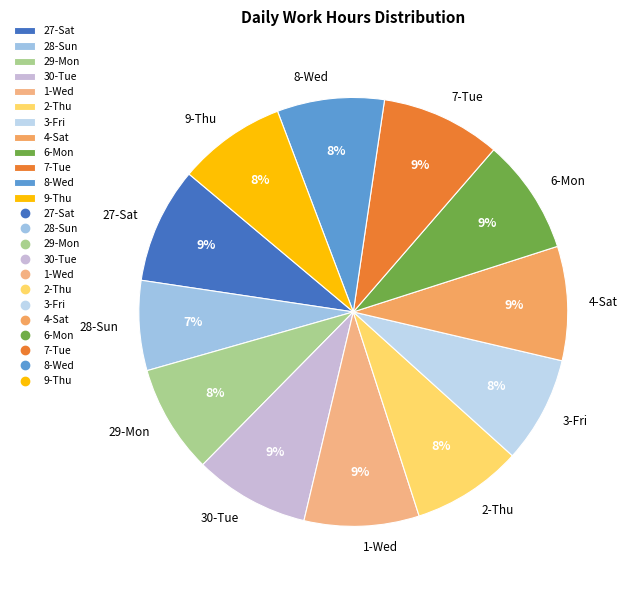

Do 3-Fri and 27-Sat together represent more than half of the pie?

No